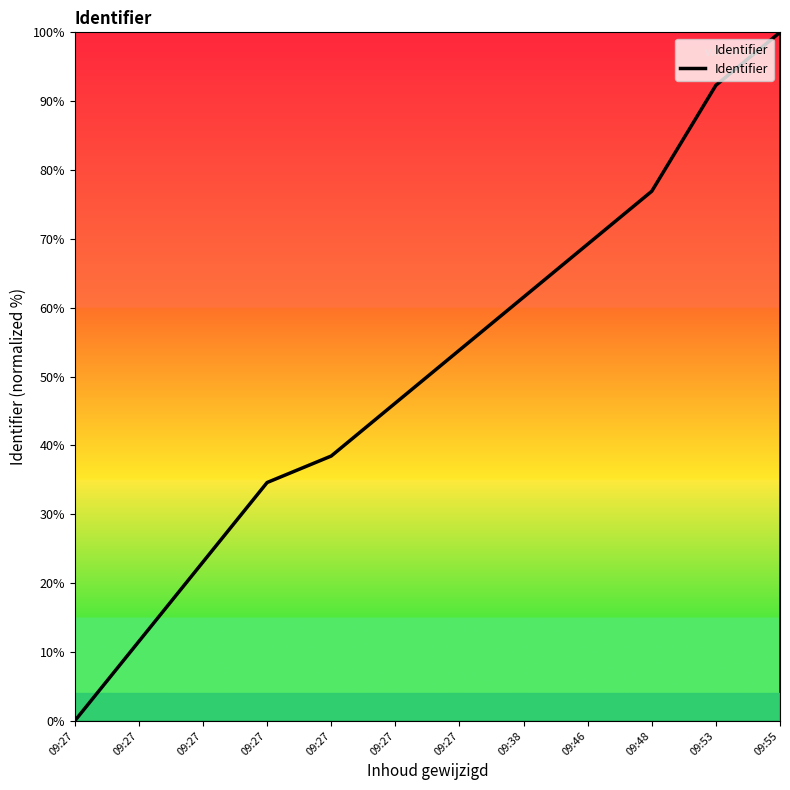

Reading left to right, extract all data points from this chart.

0.0	11.5	23.1	34.6	38.5	46.2	53.8	61.5	69.2	76.9	92.3	100.0